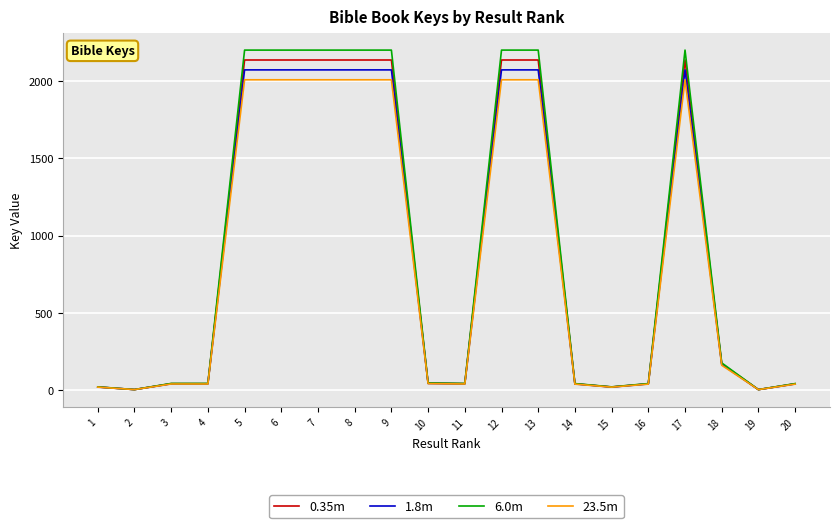

Which series has the widest spread of values?

6.0m